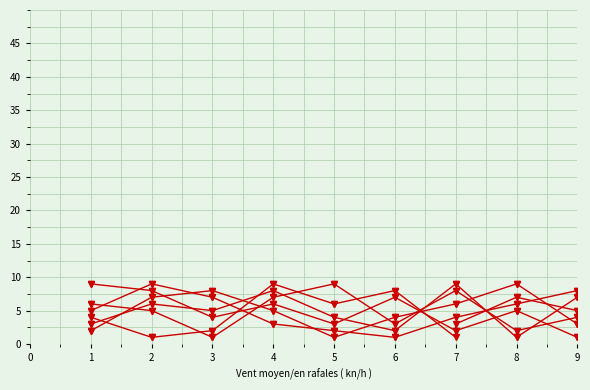

How many times do col_4 and col_7 cross each other?

4